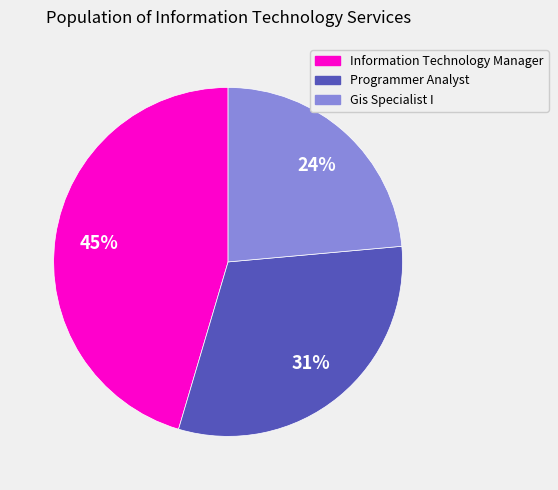

How many segments does this pie chart have?

3